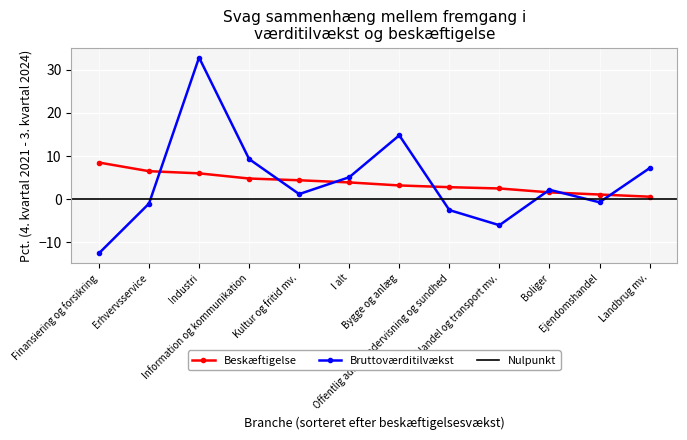

Which series ends up on top after the final intersection of Beskæftigelse and Bruttoværditilvækst?

Bruttoværditilvækst